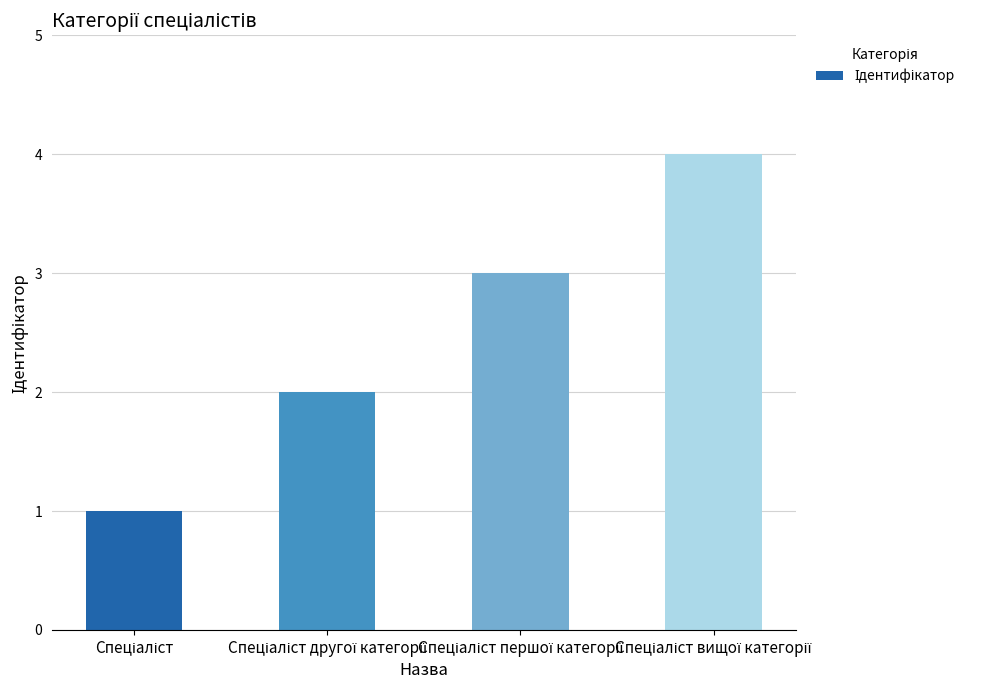

What is the difference between the maximum and minimum values?

3